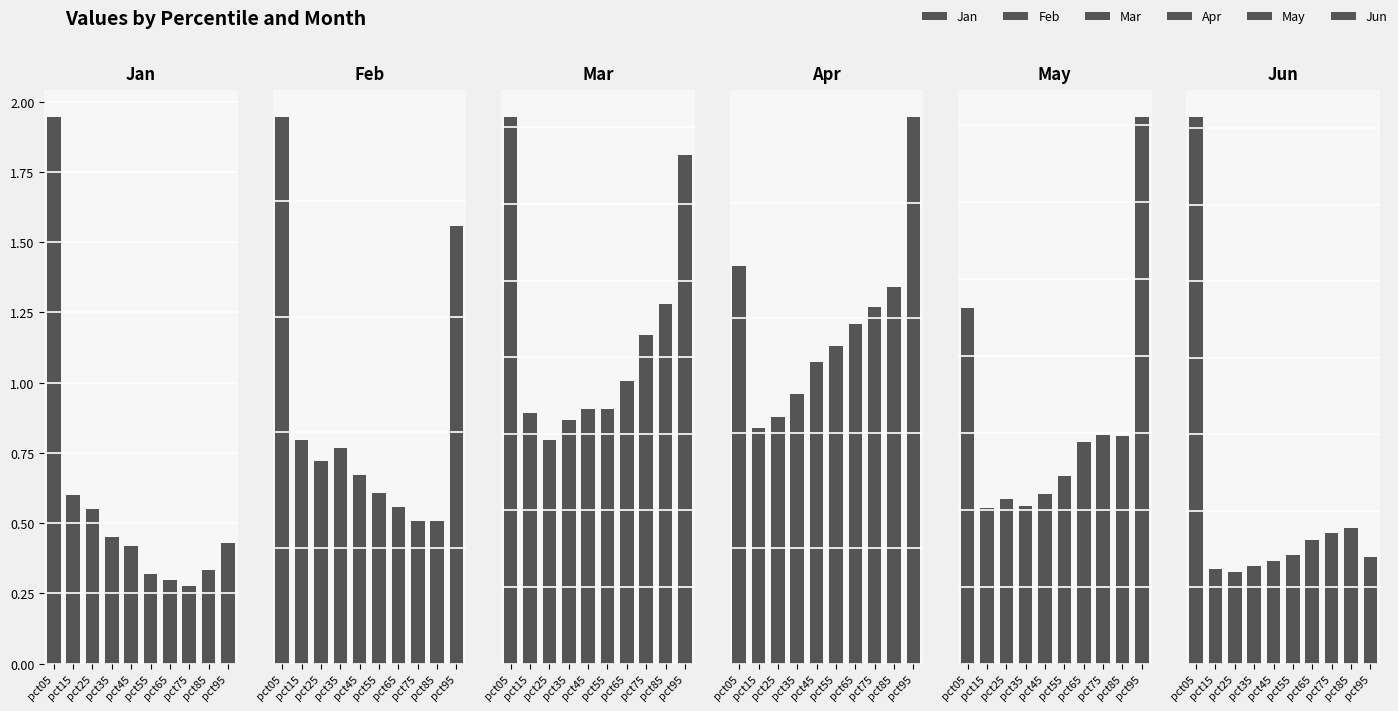

Which series has the largest total across all categories?

Mar